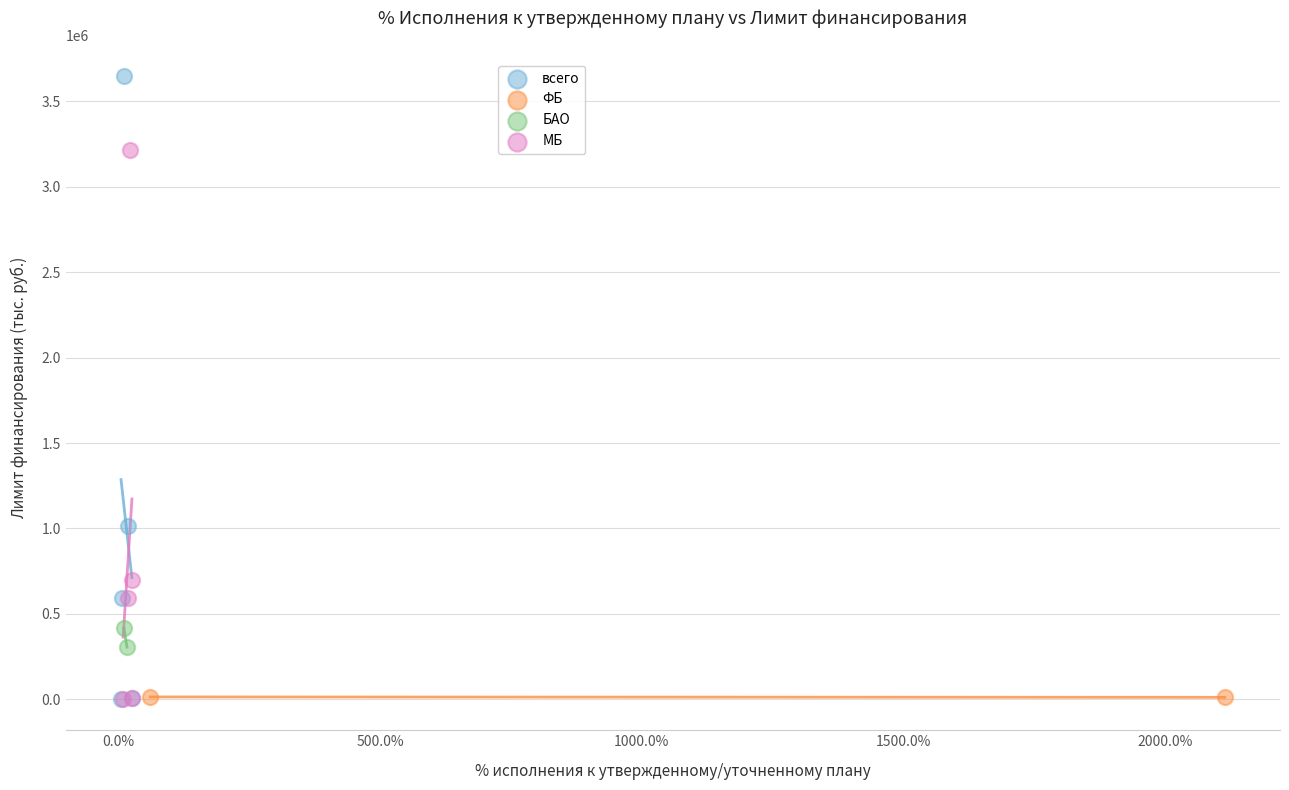

Which series contains the highest Y value?

всего